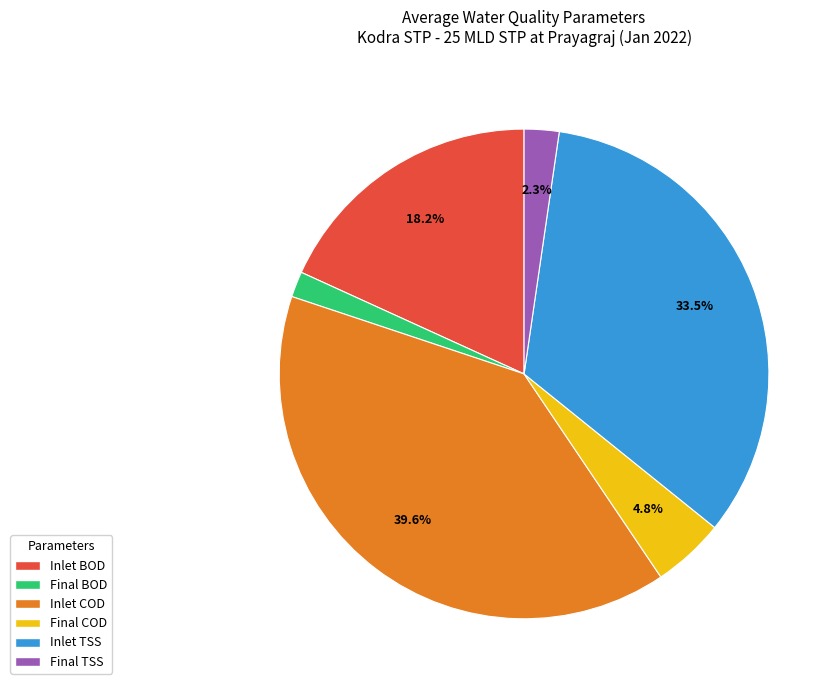

Do Inlet TSS and Inlet BOD together represent more than half of the pie?

Yes